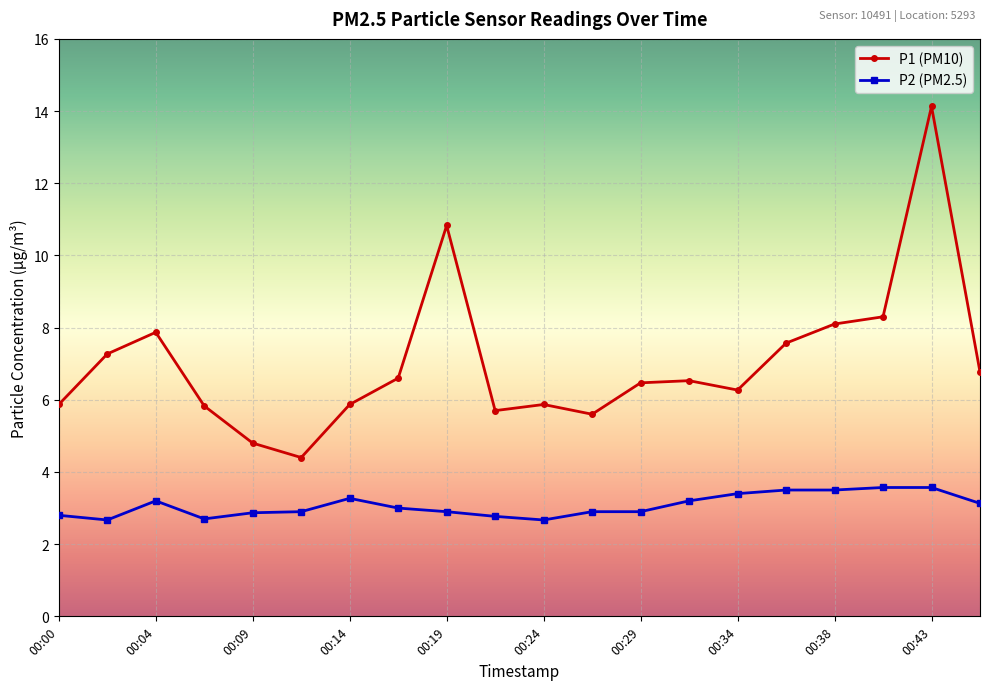

True or false: P2 (PM2.5) has more than 1 points higher than both neighbors.

True